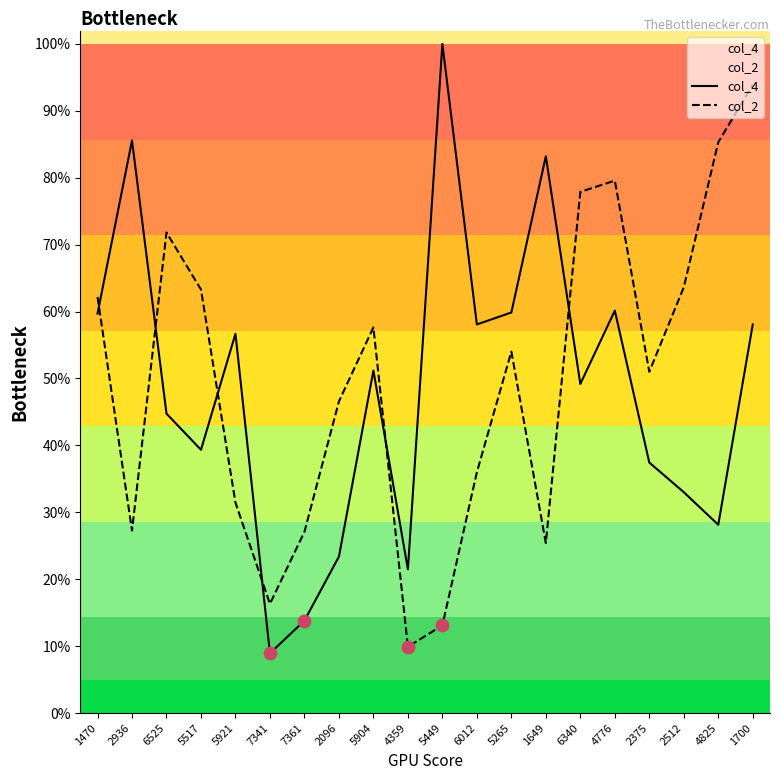

Which series has the largest total across all categories?

col_2